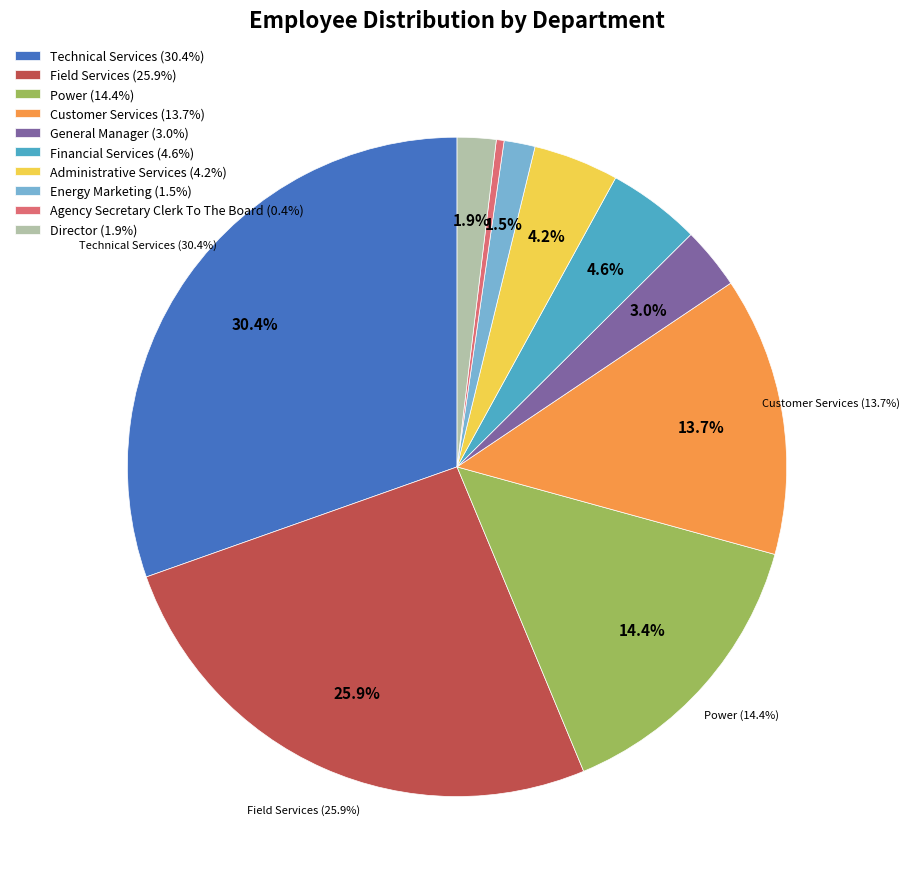

Rank the categories by value from highest to lowest.

Technical Services, Field Services, Power, Customer Services, Financial Services, Administrative Services, General Manager, Director, Energy Marketing, Agency Secretary Clerk To The Board